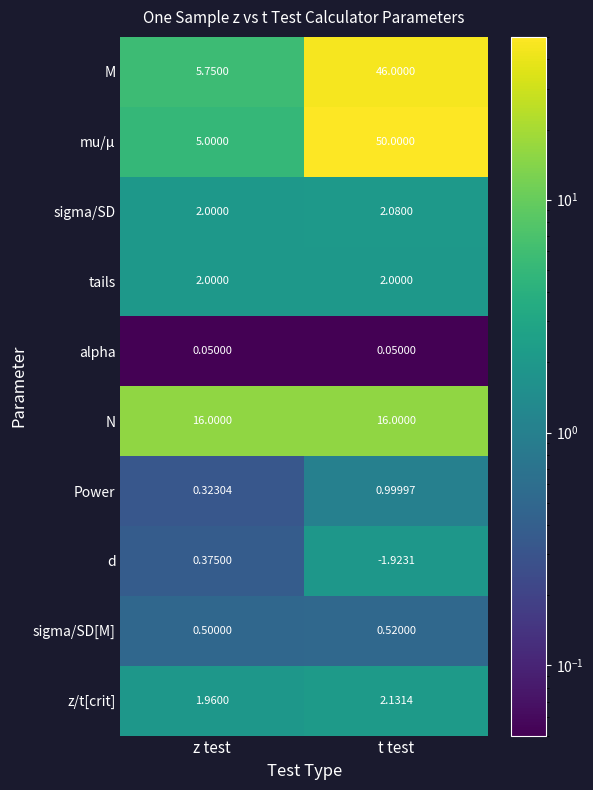

Which series has the largest range (max minus min)?

mu/μ